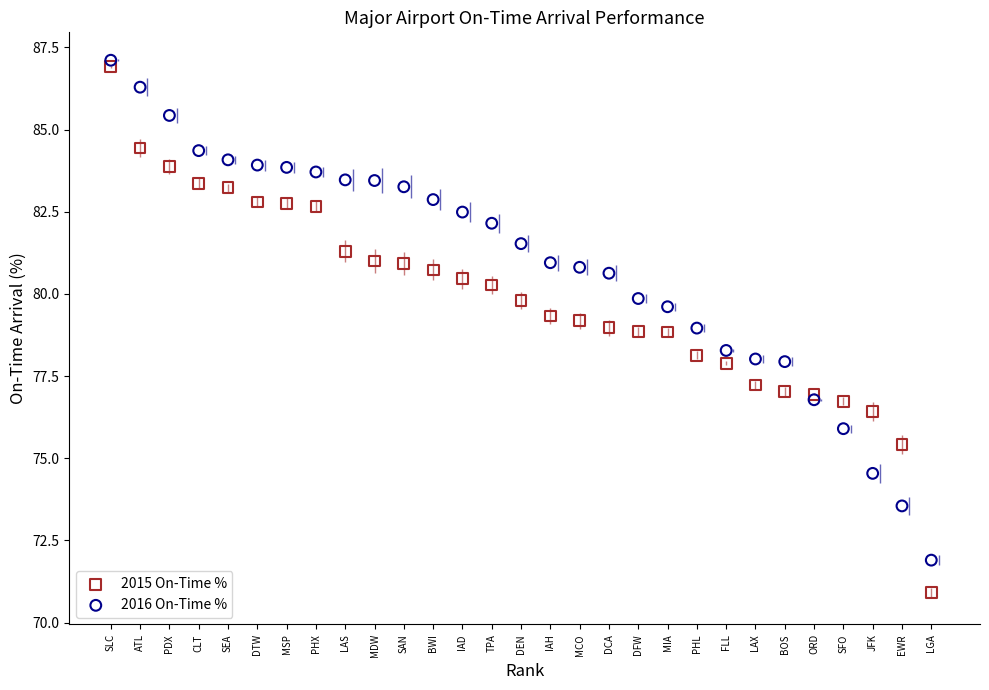

What are all the series names shown in the legend?

2015 On-Time %, 2016 On-Time %